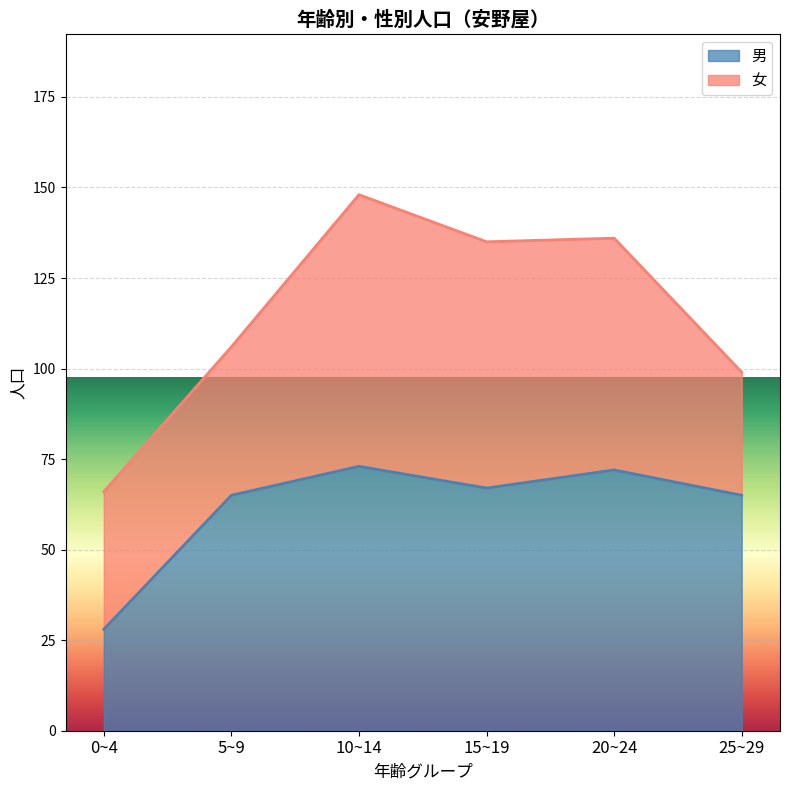

Where is the data nearest to the value 50?

5~9